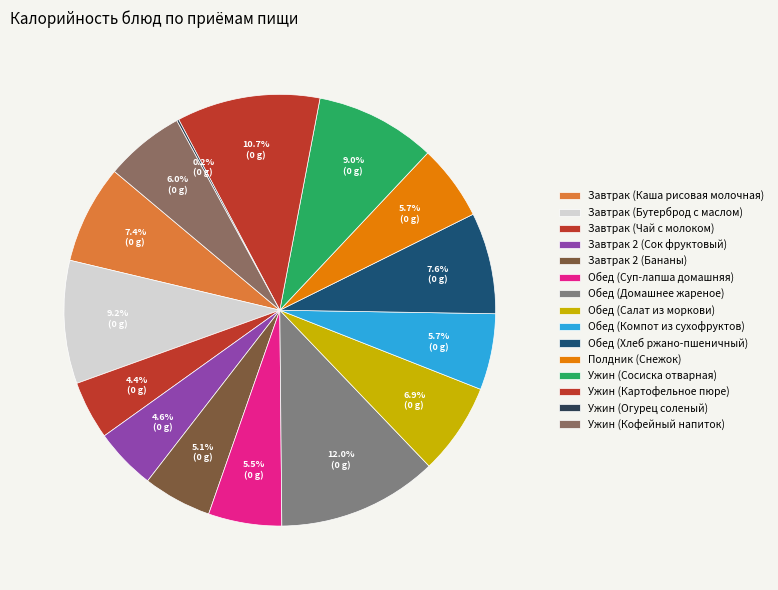

To the nearest percent, what is the difference between the largest and smallest slice percentages?

12%